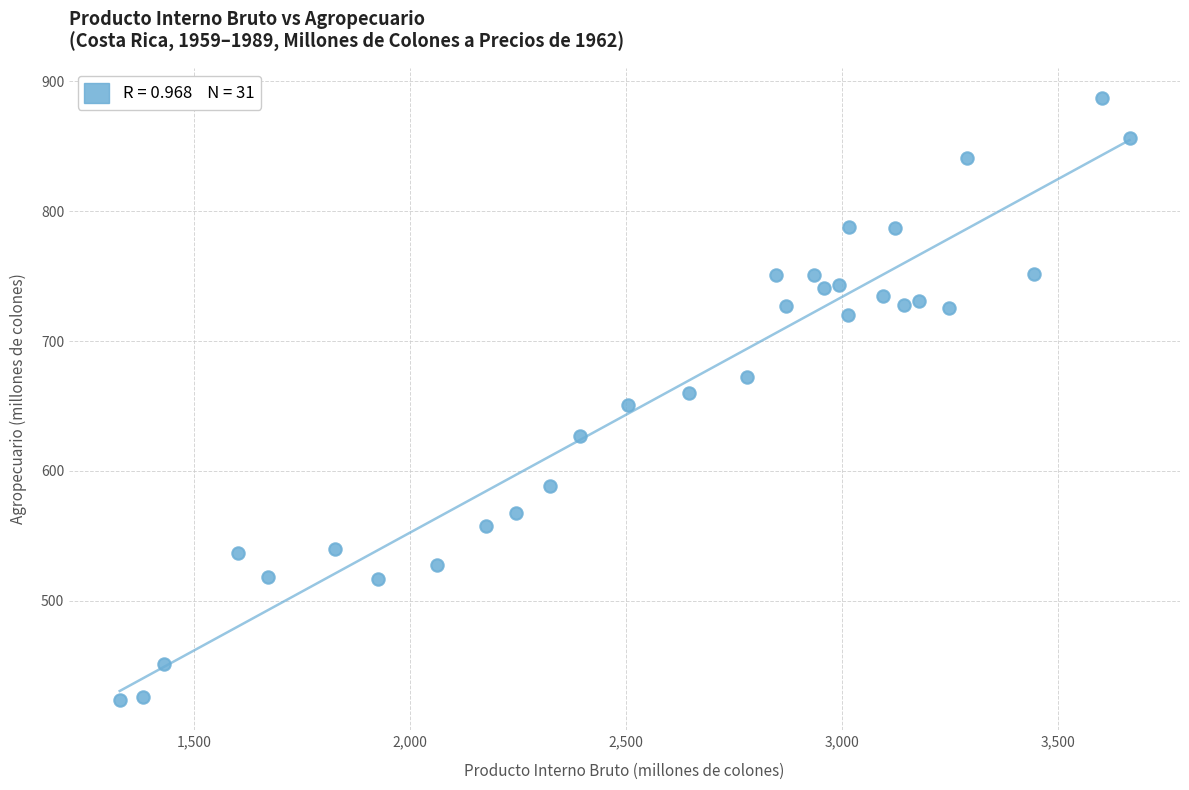

What is the range of Y values (max minus min)?

463.7